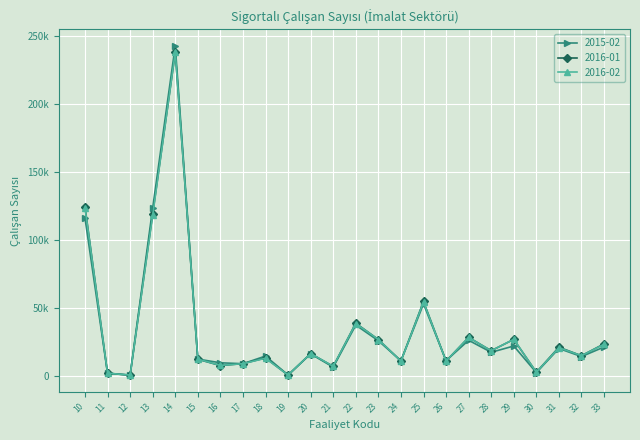

Does the chart have visible grid lines?

Yes